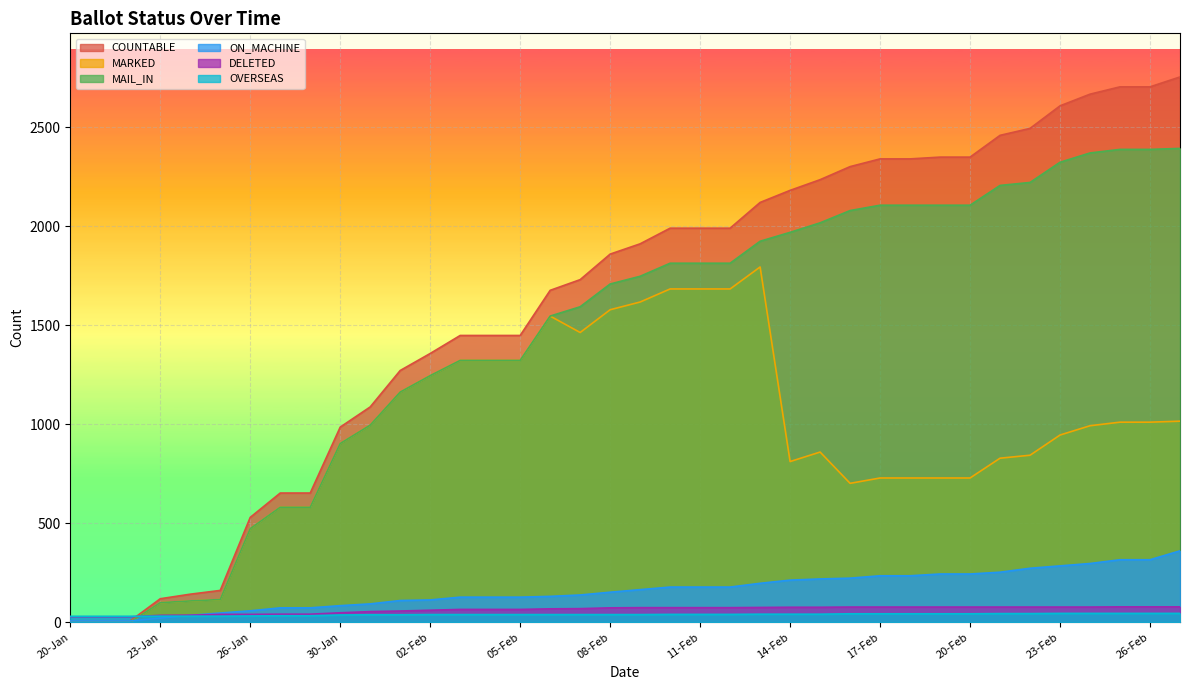

How many data points in COUNTABLE are less than 1911?

19